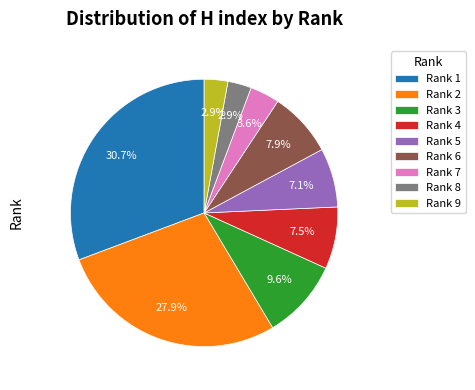

Between Rank 8 and Rank 4, which is larger?

Rank 4